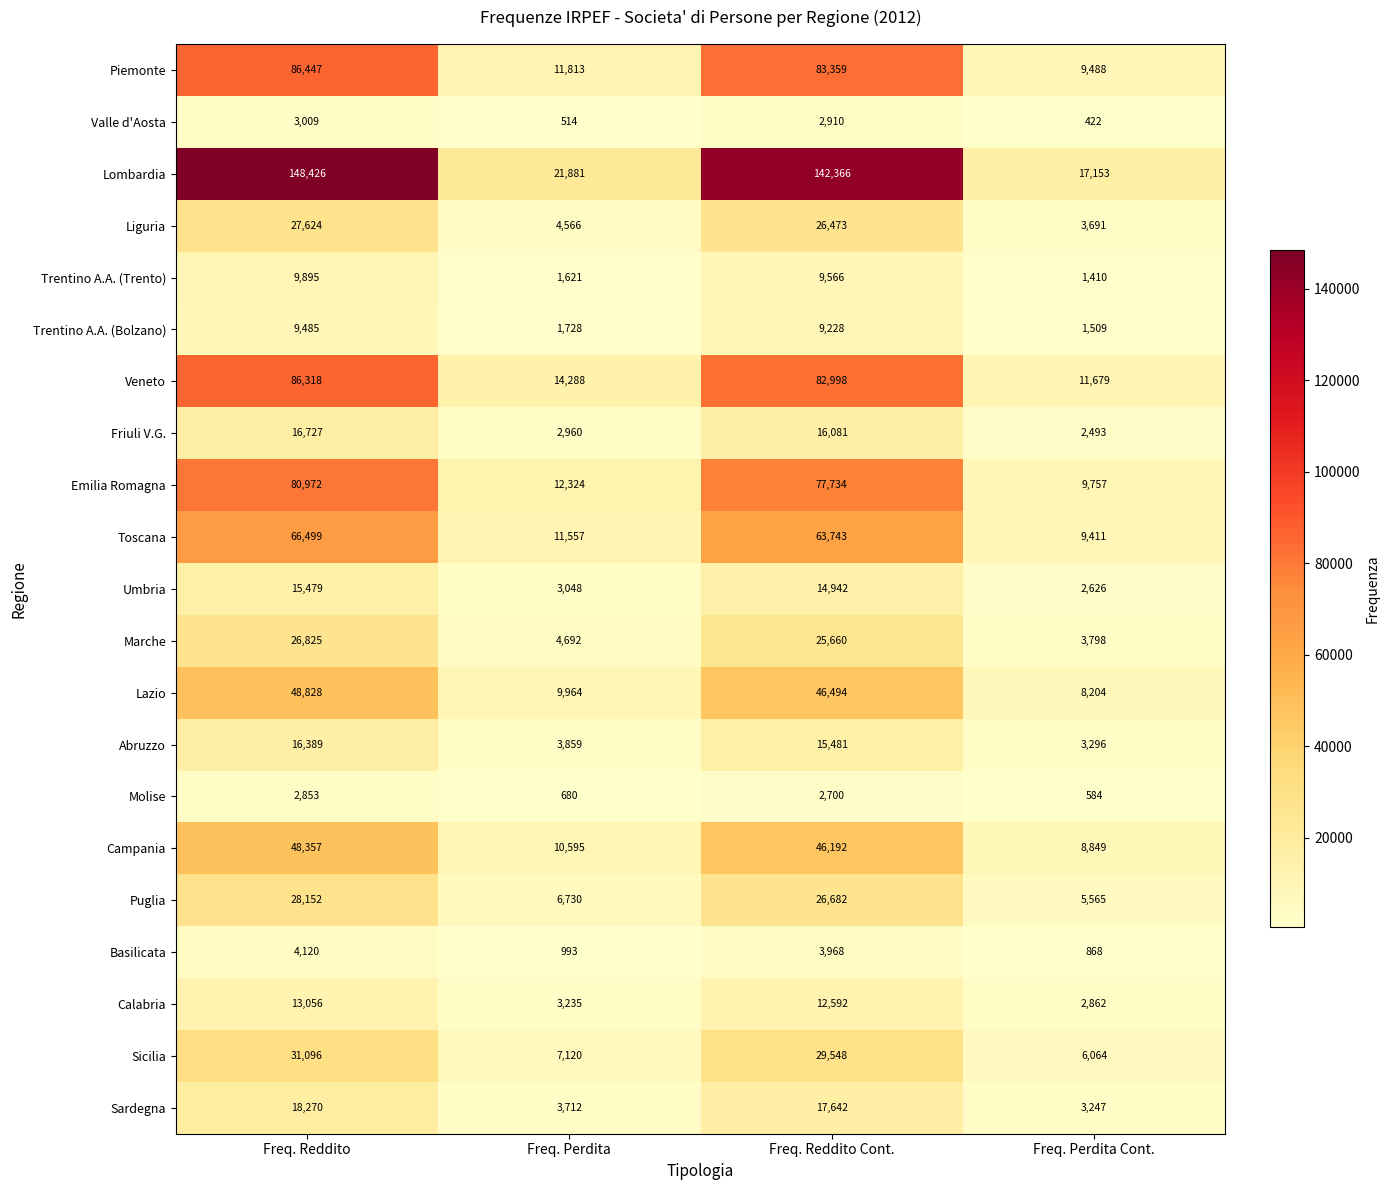

What is the total value across all series at Freq. Perdita?

137880